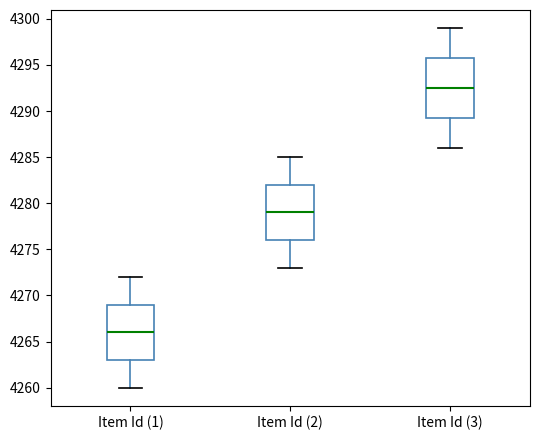

Which box's median line is the lowest?

Item Id (1)